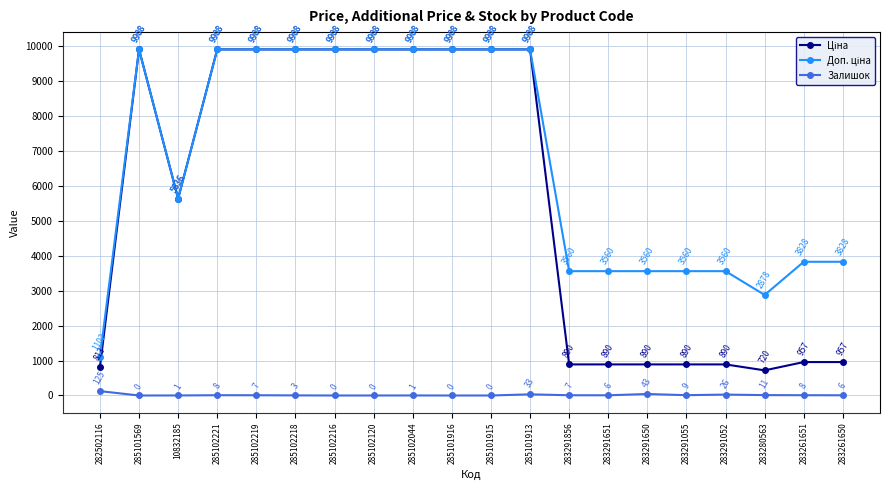

What is the label of the 8th point from the right?

283291856